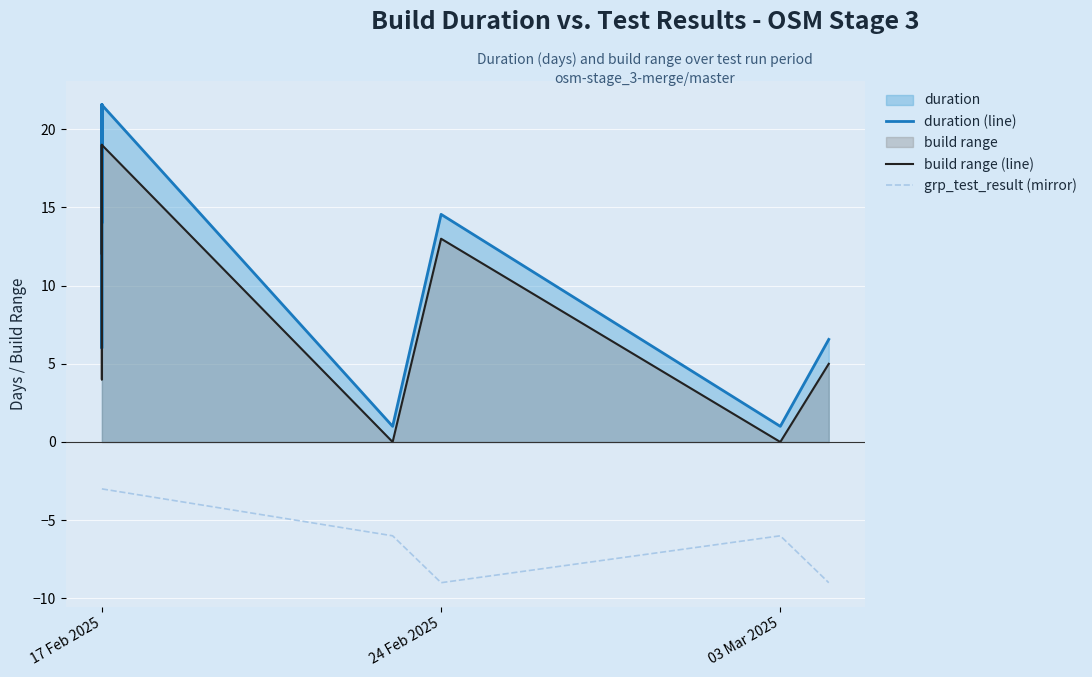

Which series has the largest total across all categories?

duration (line)